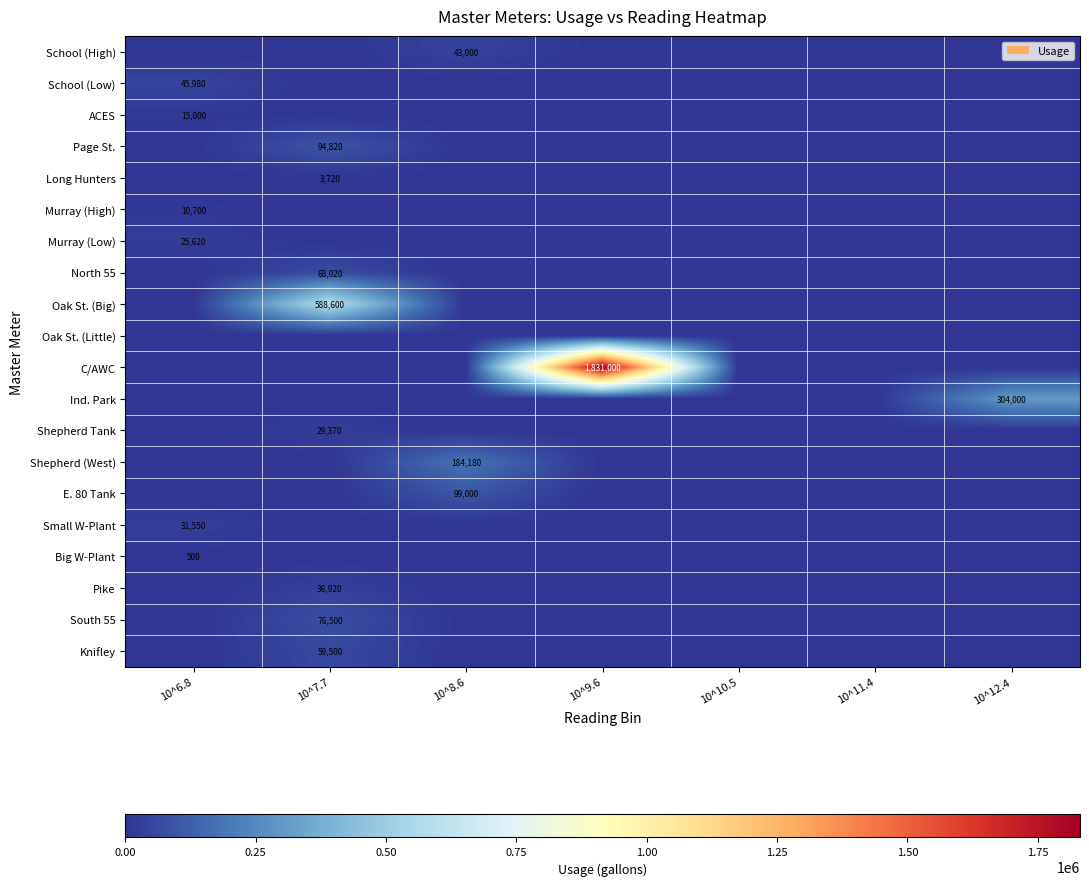

At which label does School (High) reach its peak?

10^8.6